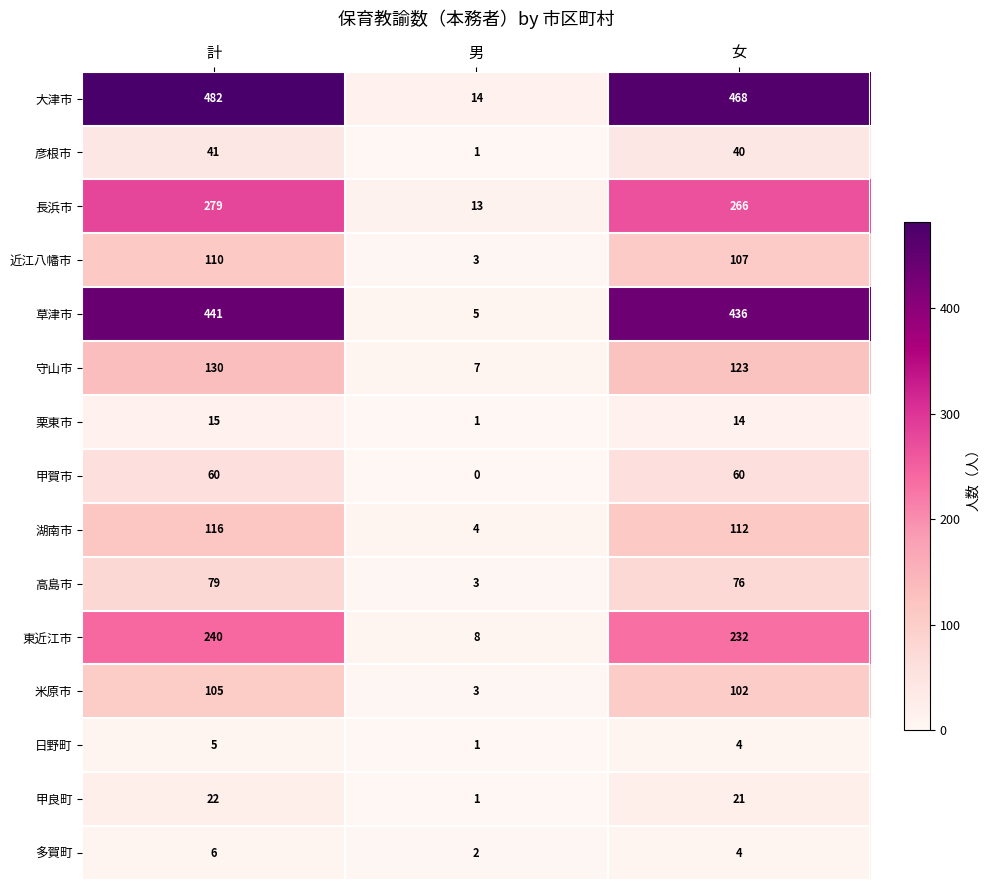

At which label does 高島市 first exceed 76?

計